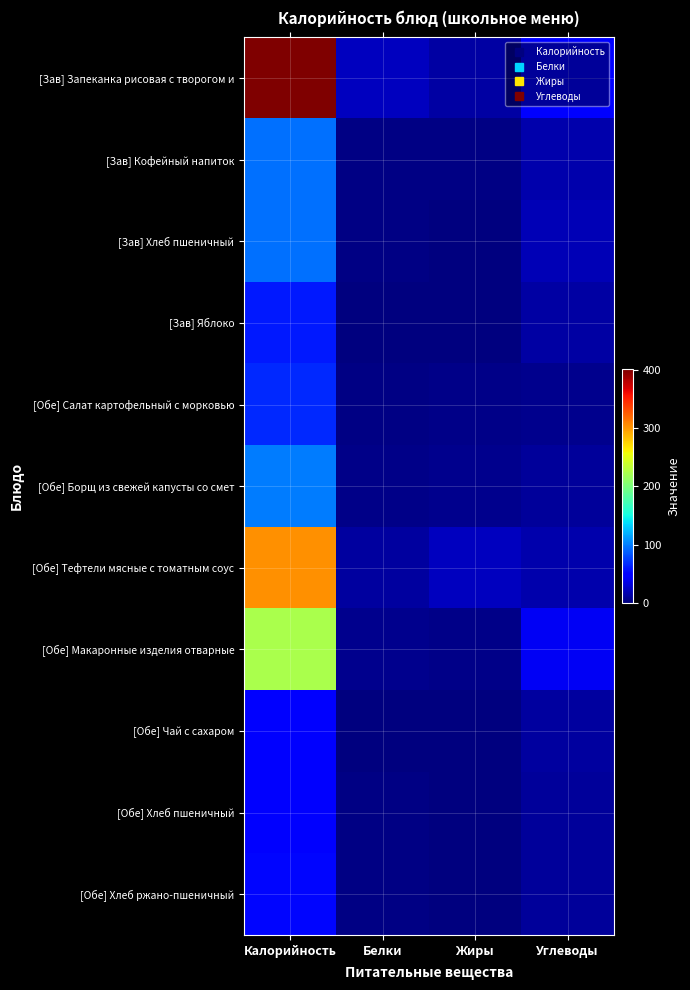

At which category is the sum across all series the highest?

Калорийность